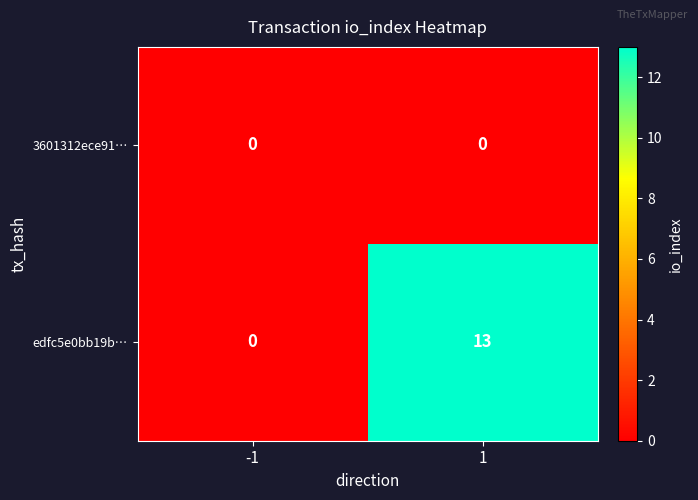

What is the difference between the maximum and minimum values in the edfc5e0bb19b… series?

13